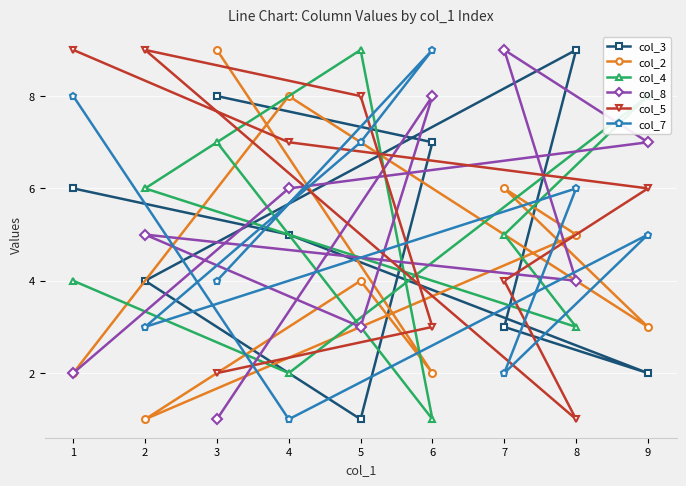

Rank the series at 5 from lowest to highest value.

col_3, col_8, col_2, col_7, col_5, col_4